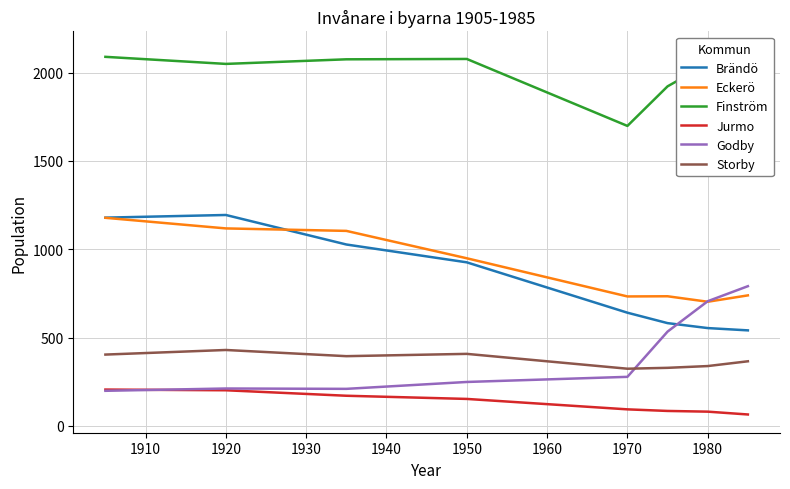

The value of Brändö at 1970 is 641. True or false?

True